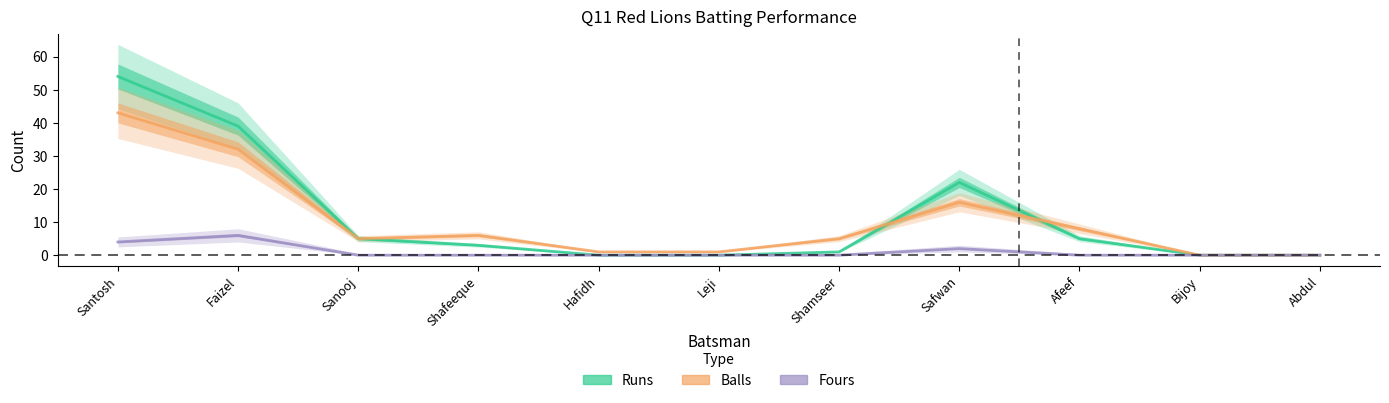

True or false: Balls and Fours intersect in this chart.

False